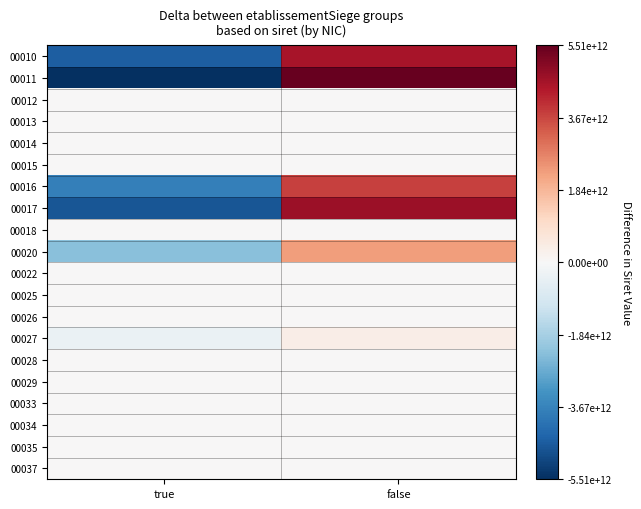

At true, list the series in order from largest to smallest.

00012, 00013, 00014, 00015, 00018, 00022, 00025, 00026, 00028, 00029, 00033, 00034, 00035, 00037, 00027, 00020, 00016, 00010, 00017, 00011